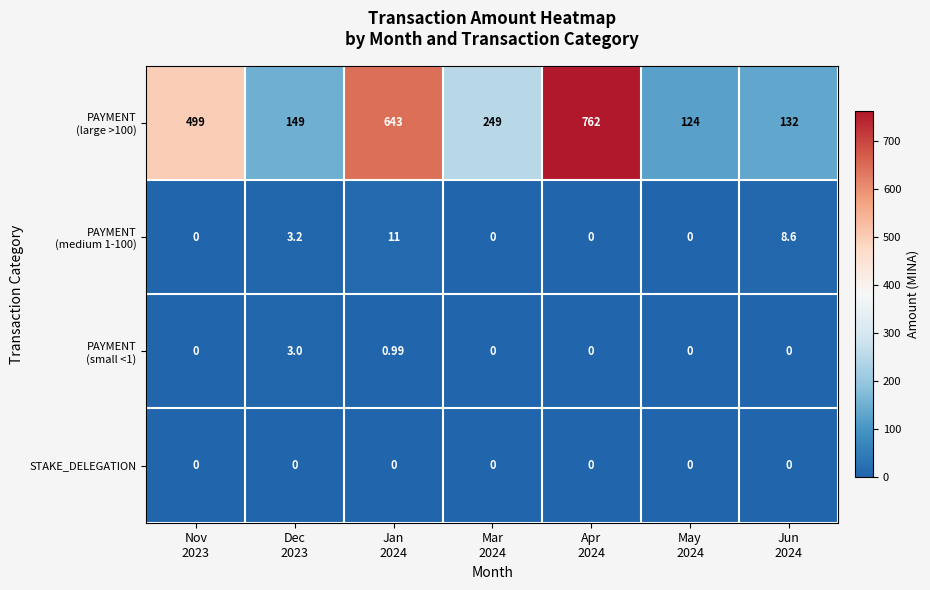

How many distinct data groups are displayed?

4